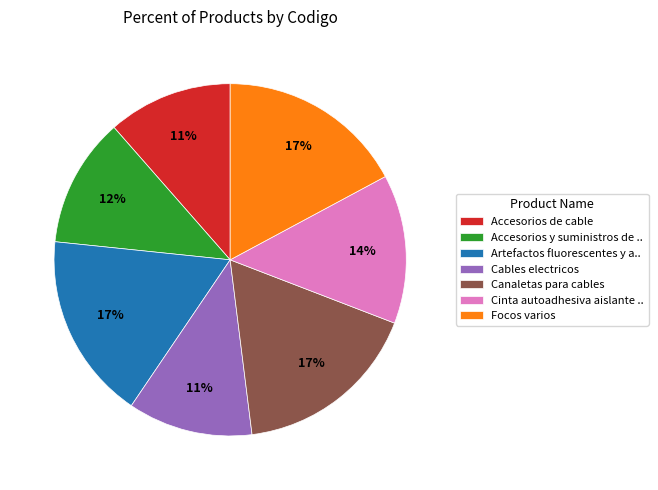

Is it true that Cinta autoadhesiva aislante .. is 4% of the pie?

False